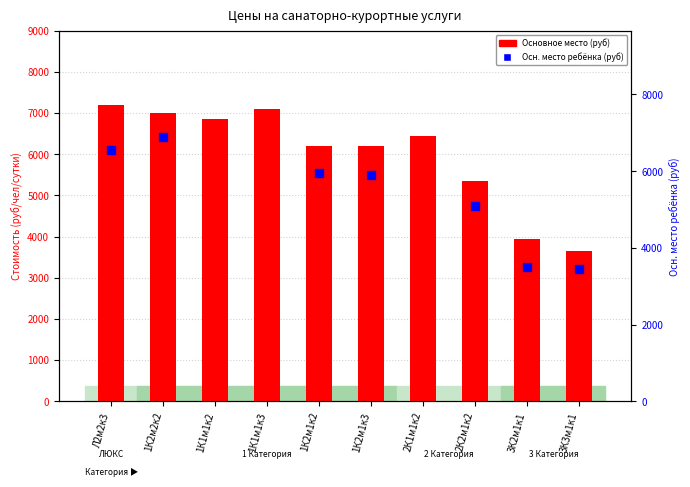

Approximately how many times larger is the value at 2К1м1к2 compared to 1К1м1к3?

0.9